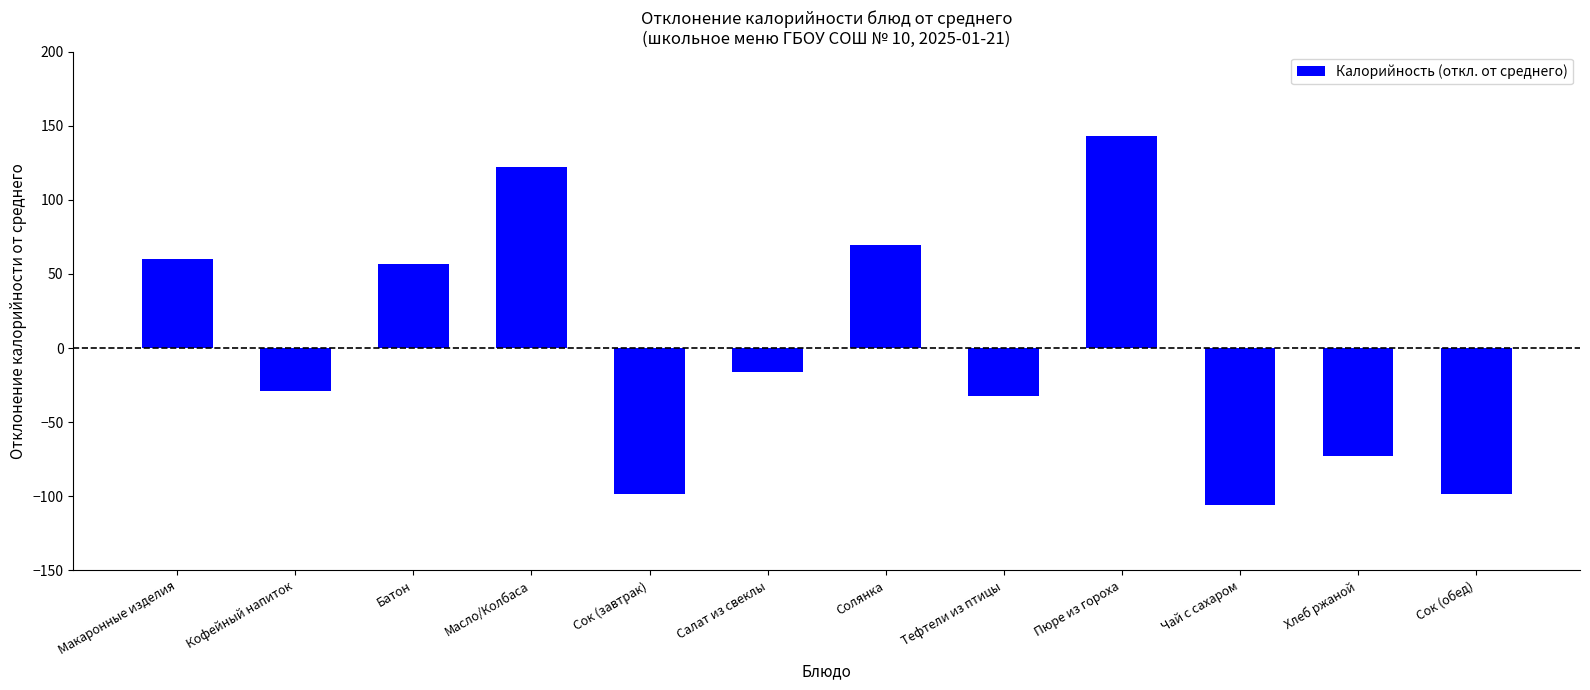

What is the maximum value shown in the chart?

143.3